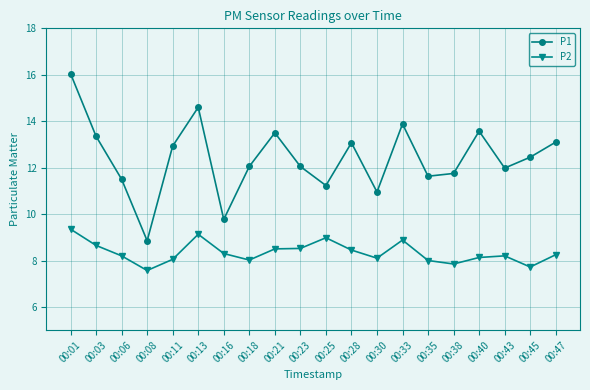

Where is the first local maximum for P2?

00:13